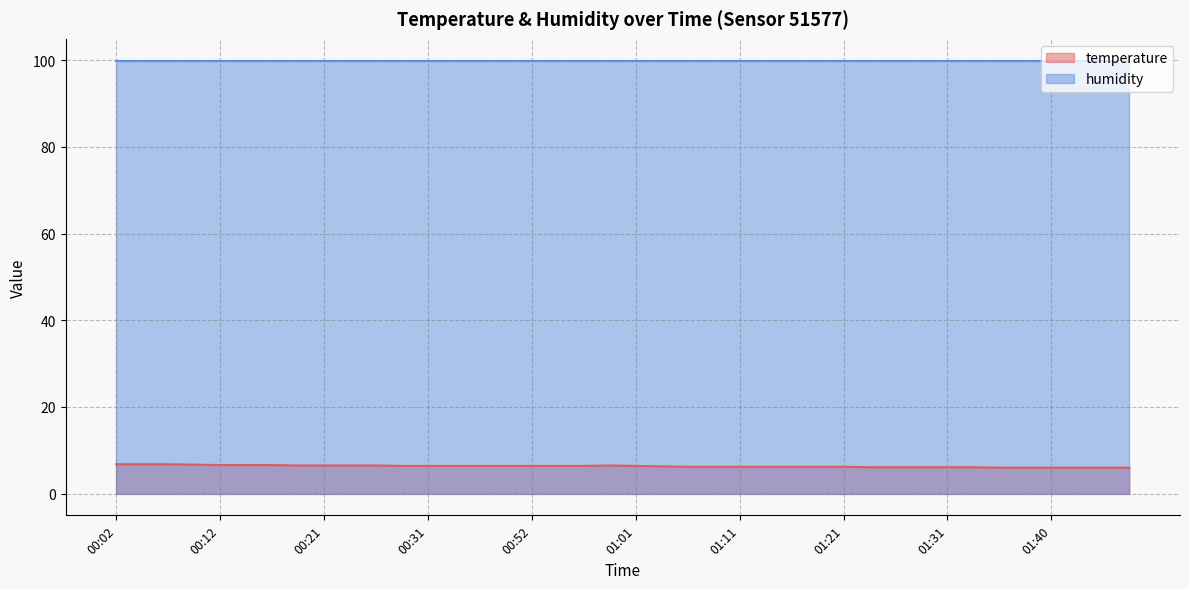

The chart shows a value of 6.4 at 01:01. True or false?

True